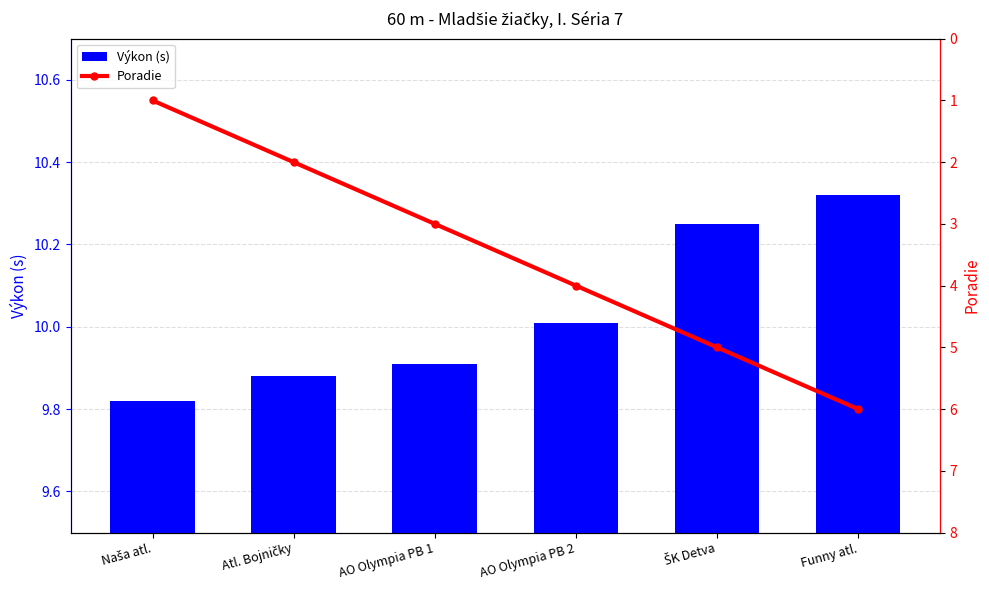

What is the total value across all series at Naša atl.?

10.8